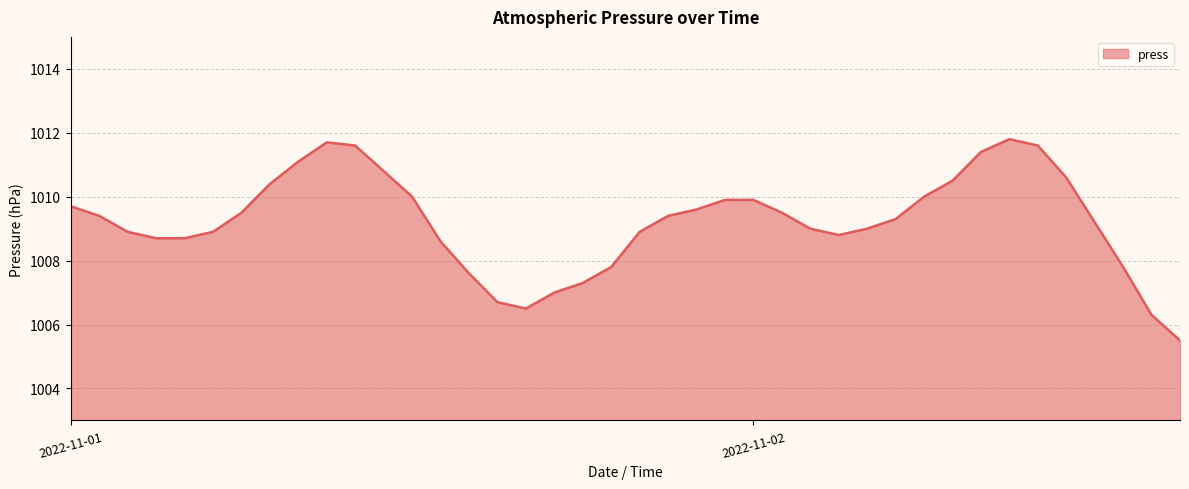

What is the greatest value displayed?

1011.8